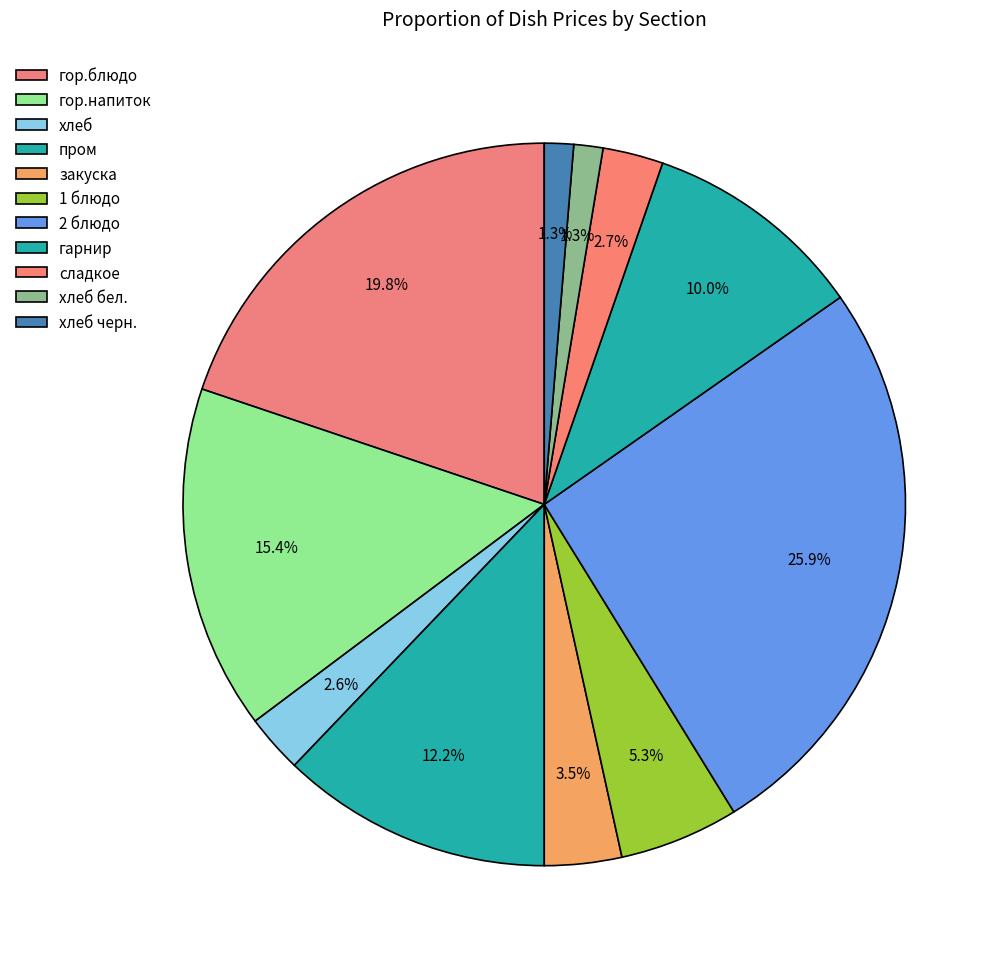

To the nearest percent, what is the average slice percentage?

9%